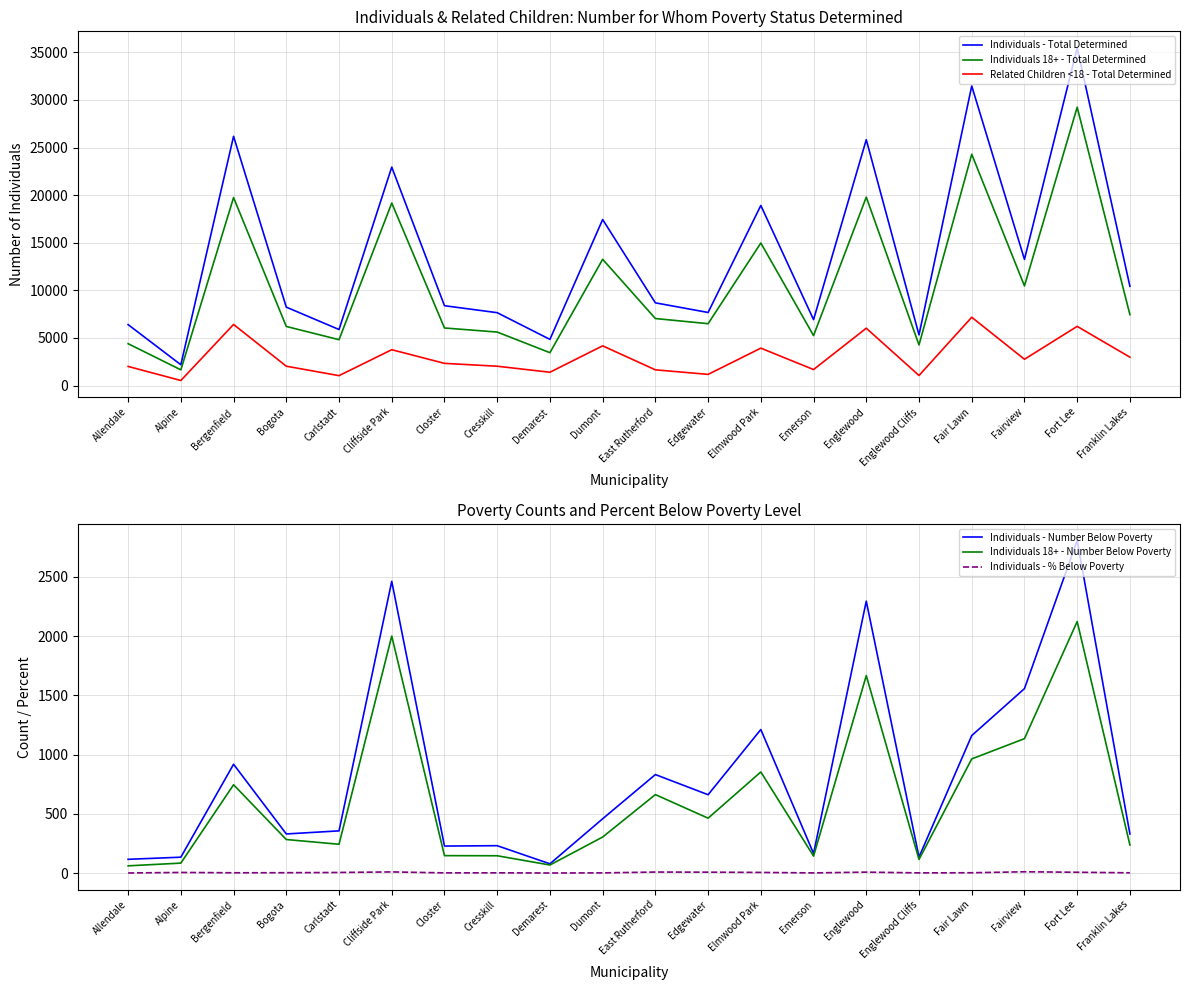

List the labels in order of Individuals - Number Below Poverty value, largest first.

Fort Lee, Cliffside Park, Englewood, Fairview, Elmwood Park, Fair Lawn, Bergenfield, East Rutherford, Edgewater, Dumont, Carlstadt, Bogota, Franklin Lakes, Cresskill, Closter, Emerson, Englewood Cliffs, Alpine, Allendale, Demarest